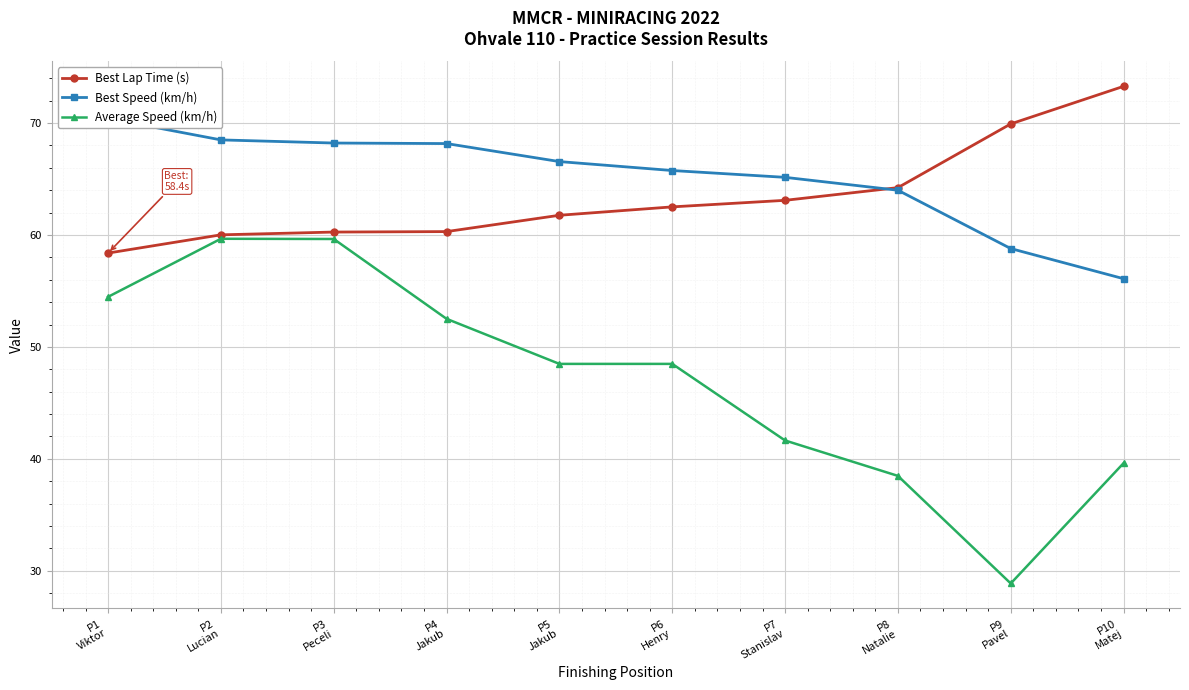

How many interior local valleys does the Average Speed (km/h) series have?

1